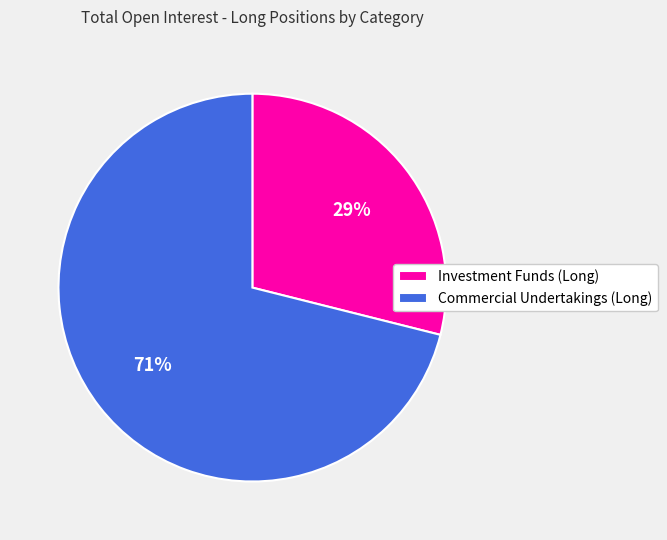

To the nearest percent, what is the combined percentage of Investment Funds (Long) and Commercial Undertakings (Long)?

100%